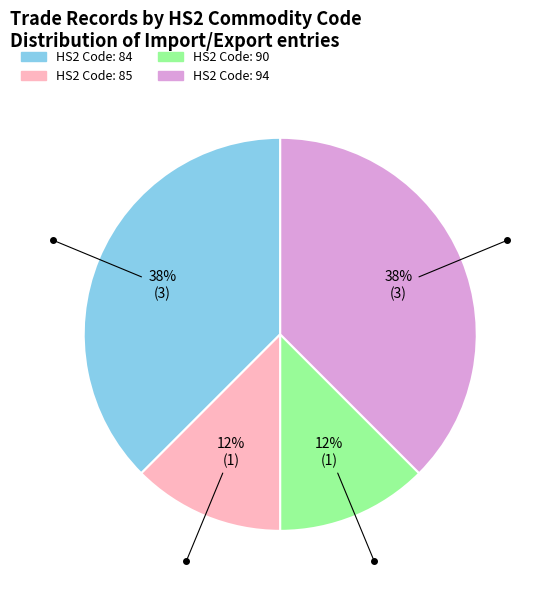

To the nearest percent, what is the average slice percentage?

25%